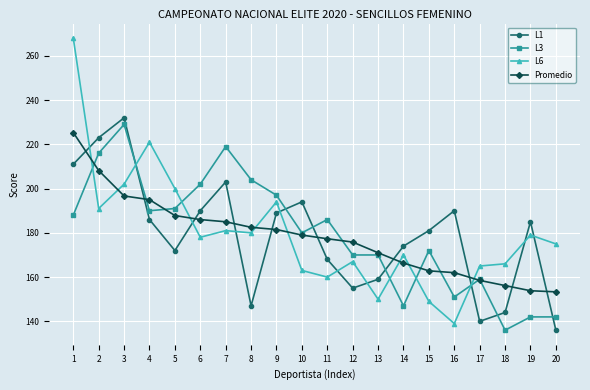

Between 1 and 19, which series saw the biggest shift?

L6